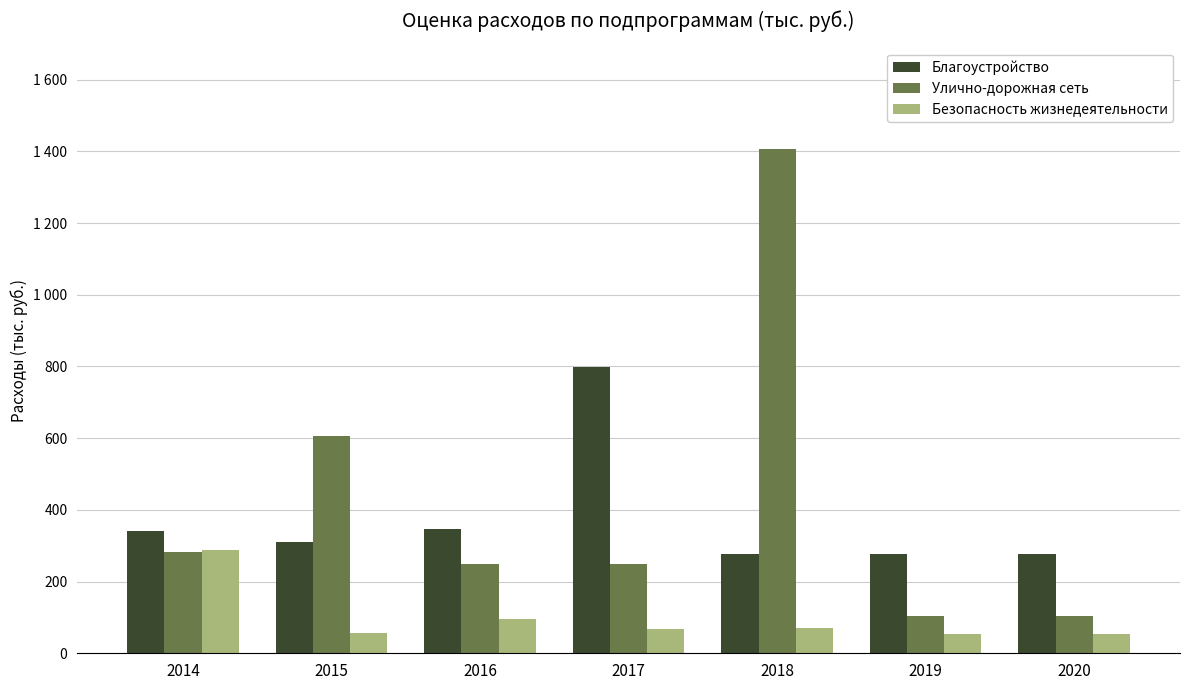

What is the value of the Благоустройство bar at the 7th from the left?

276.3